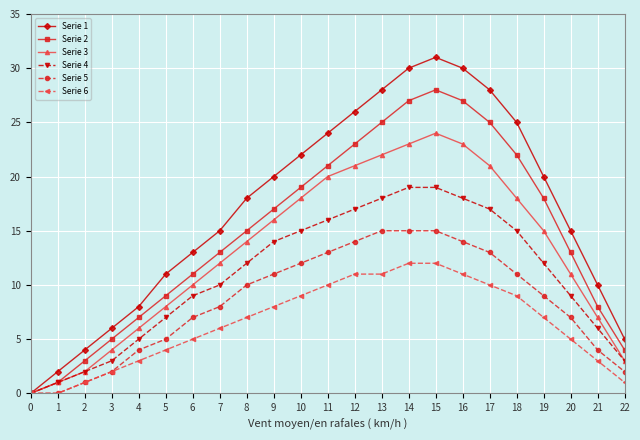

Which series has the largest range (max minus min)?

Serie 1